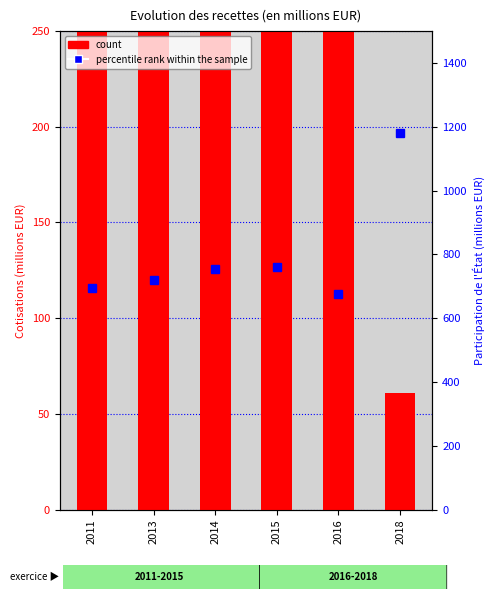

Is the value of percentile rank within the sample at 2014 greater than the value of count at 2013?

Yes